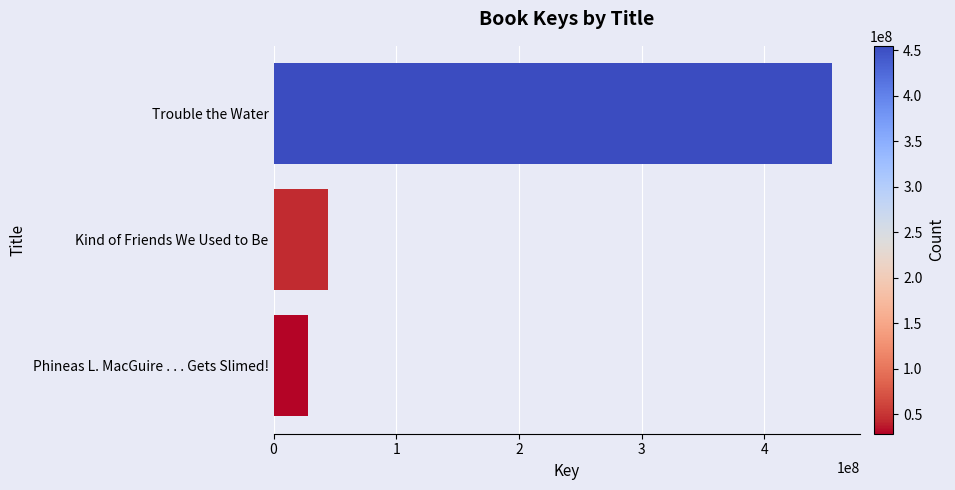

Reading bottom to top, list all the values displayed in this chart.

28434798	44619037	455126116